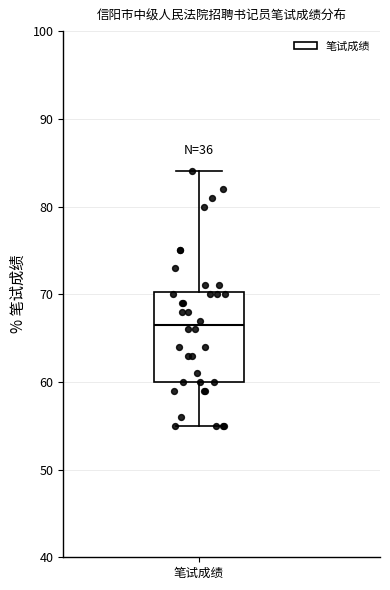

Where does the upper whisker of the box for 笔试成绩 end on the y-axis? The values are not printed on the chart, so give them approximately, as read against the axis.

84